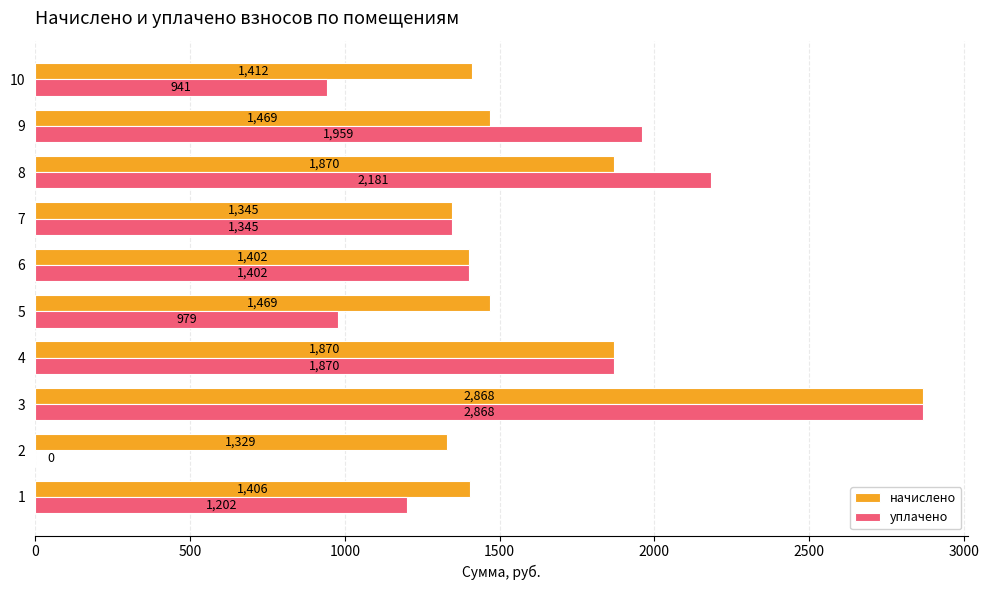

At which category is the sum across all series the highest?

3